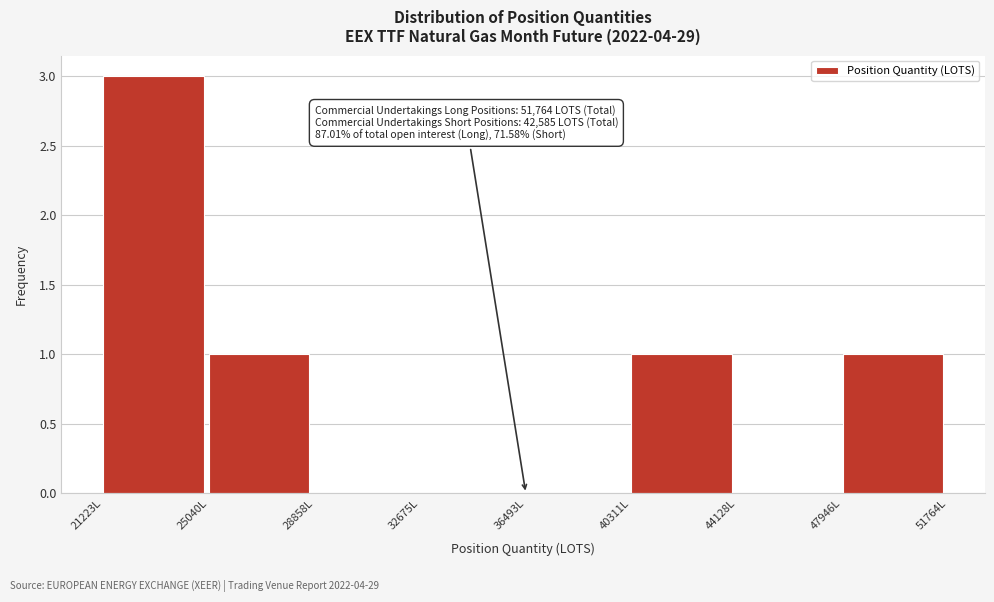

Which range on the x-axis has the tallest bar?

21000 to 25000